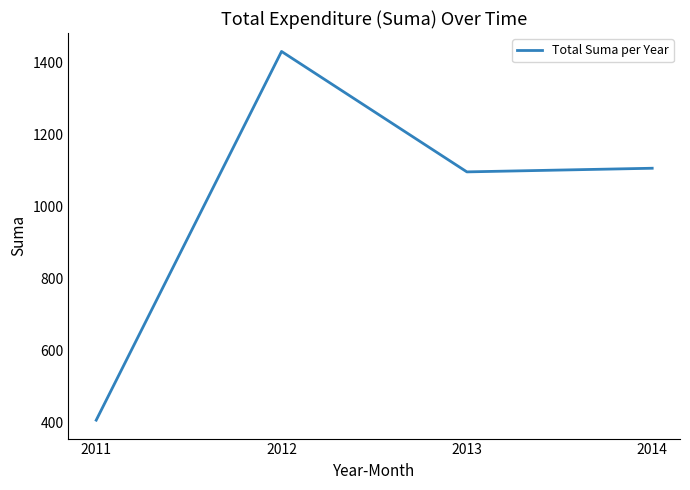

At which label is the value closest to 918?

2013